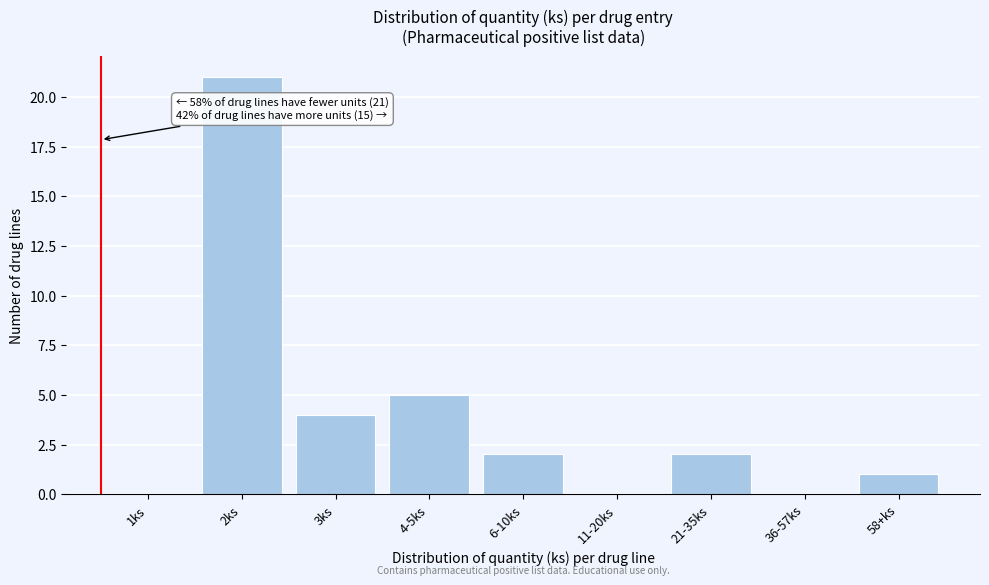

Reading left to right, list all the values displayed in this chart.

1ks=0	2ks=21	3ks=4	4-5ks=5	6-10ks=2	11-20ks=0	21-35ks=2	36-57ks=0	58+ks=1